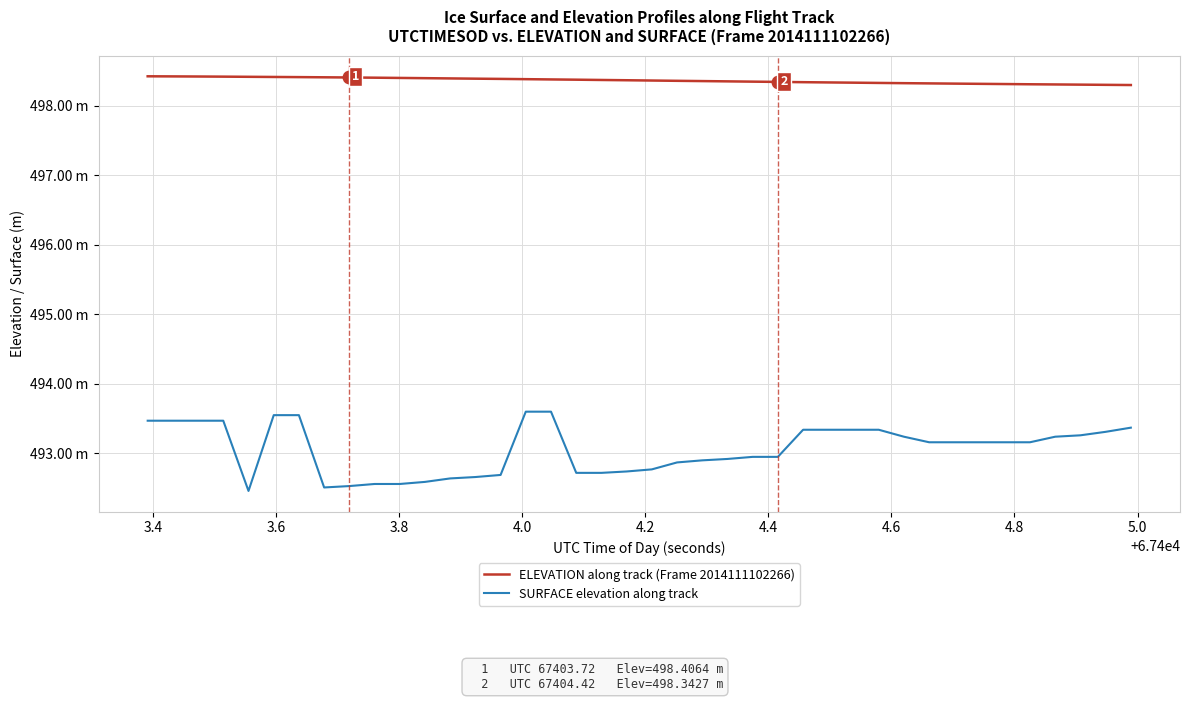

Which series has the largest range (max minus min)?

SURFACE elevation along track